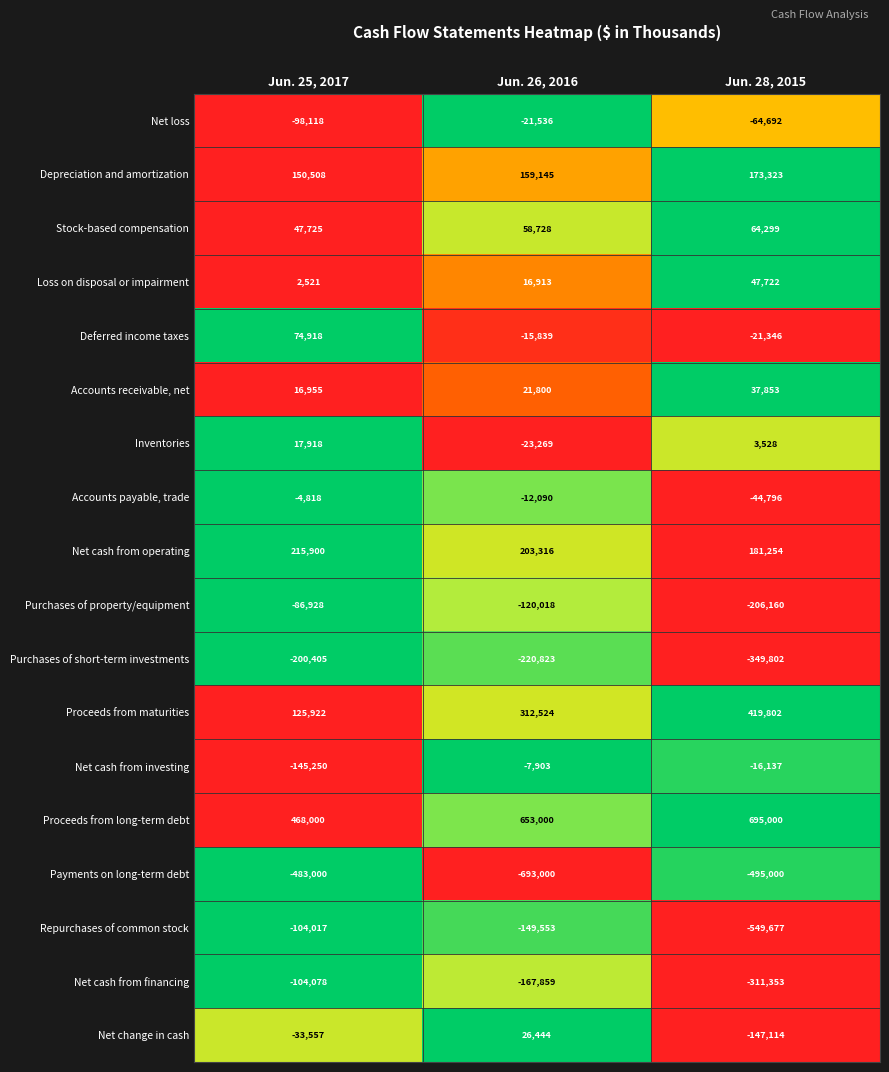

Count the number of data series in this chart.

18